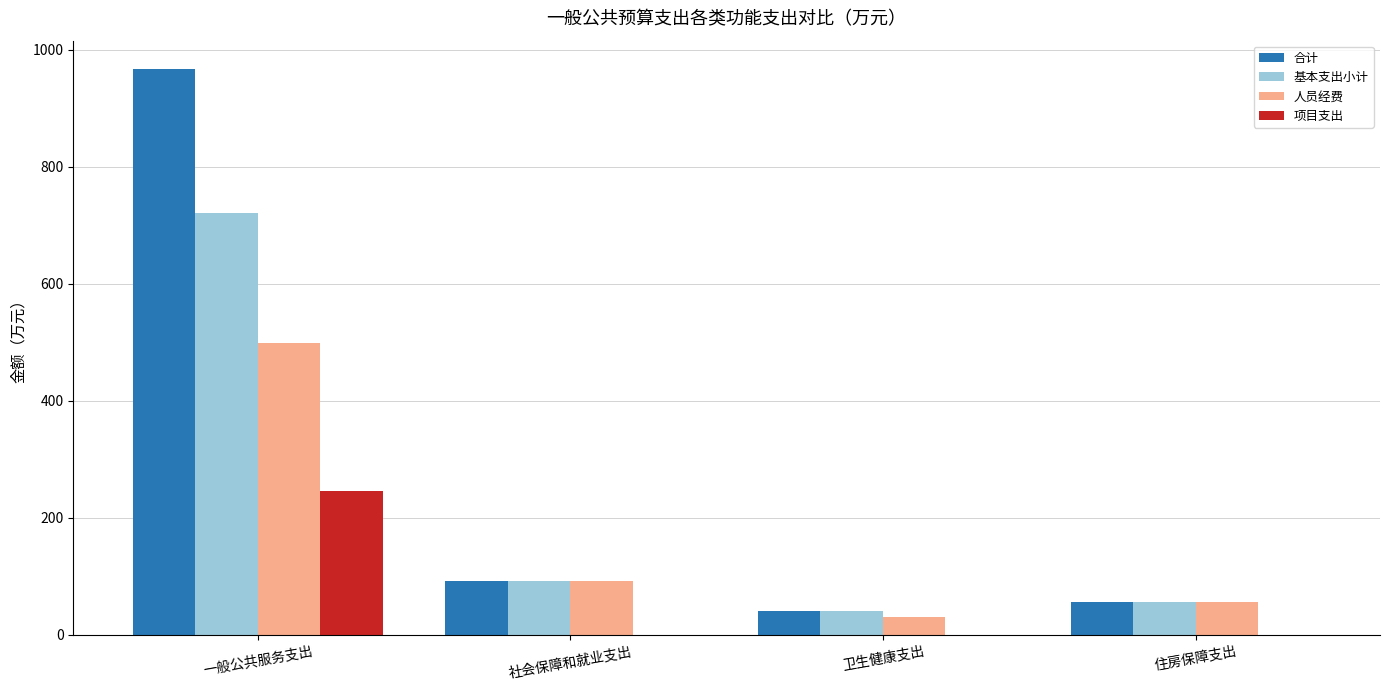

What are all the series names shown in the legend?

合计, 基本支出小计, 人员经费, 项目支出